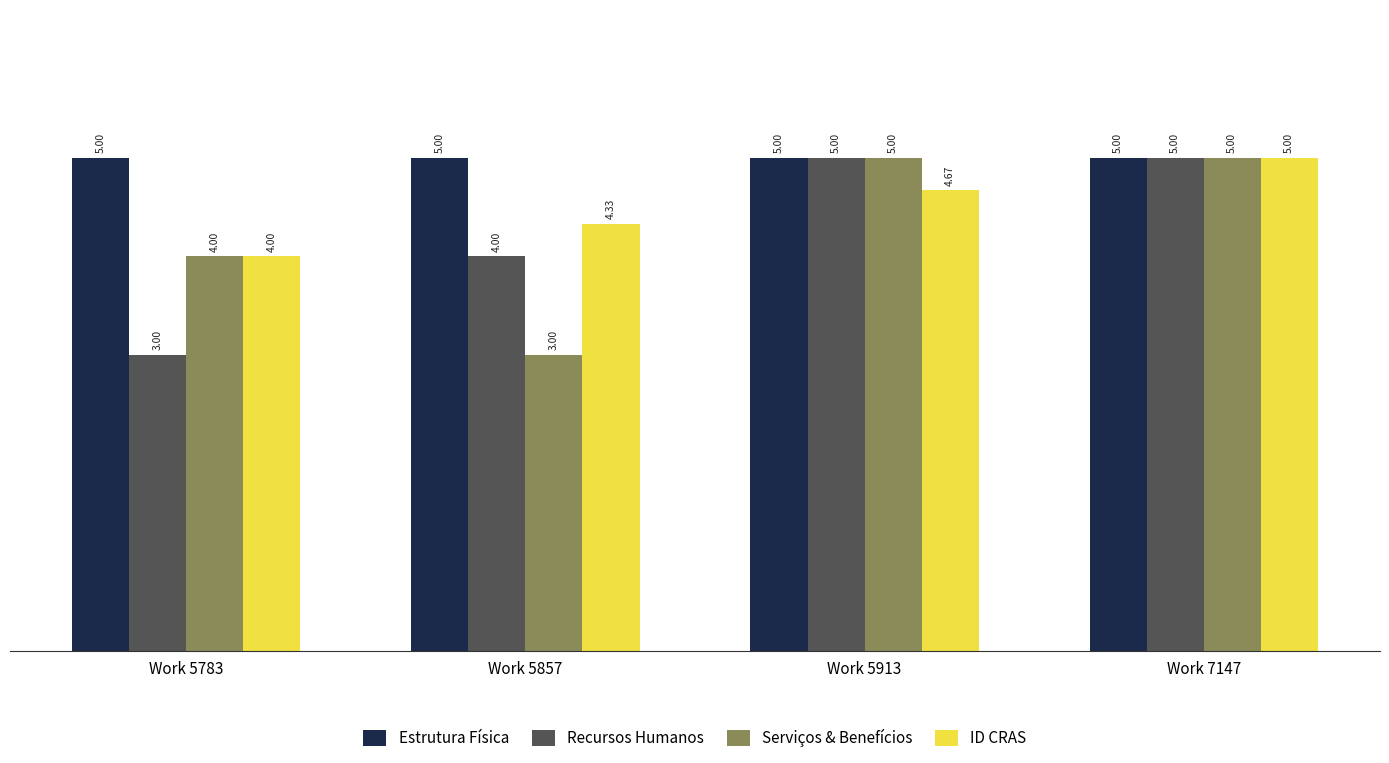

Which series changed the most between Work 5857 and Work 5913?

Serviços & Benefícios